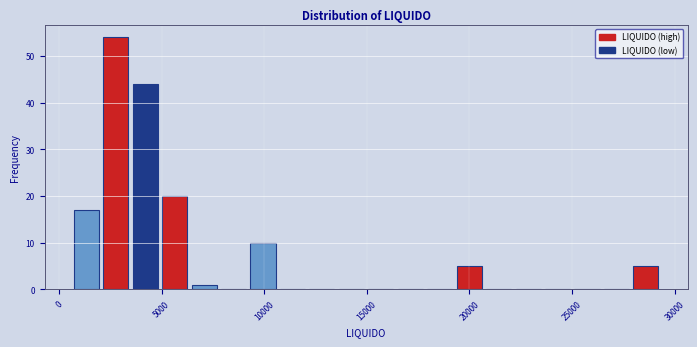

Read against the x-axis, roughly where is the centre of the tallest bar?

3000